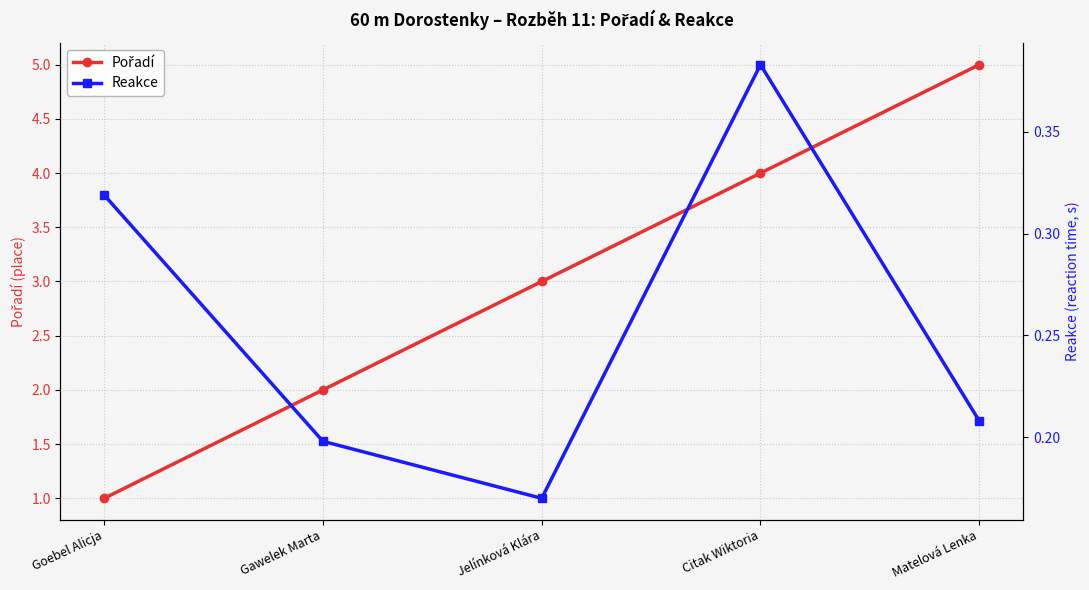

True or false: Reakce and Pořadí intersect in this chart.

False